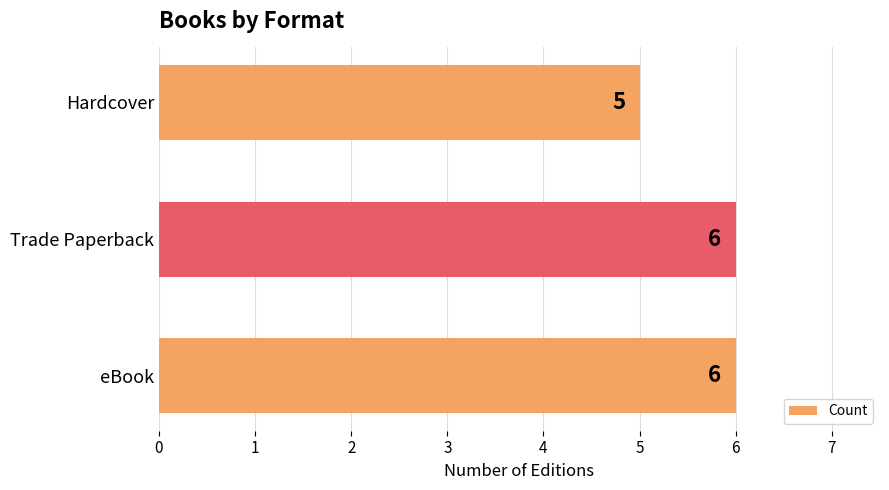

The value at Hardcover is 5. True or false?

True